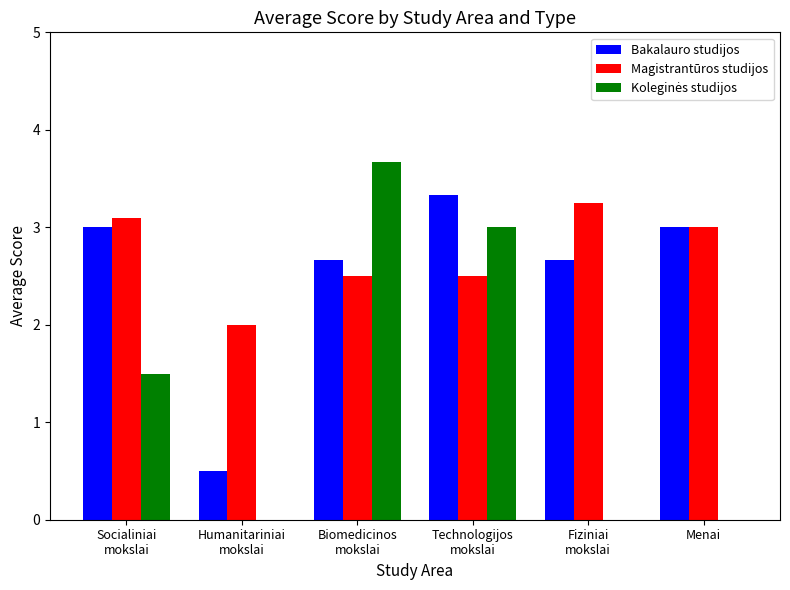

What is the difference between the Bakalauro studijos values at Socialiniai
mokslai and Technologijos
mokslai?

0.3